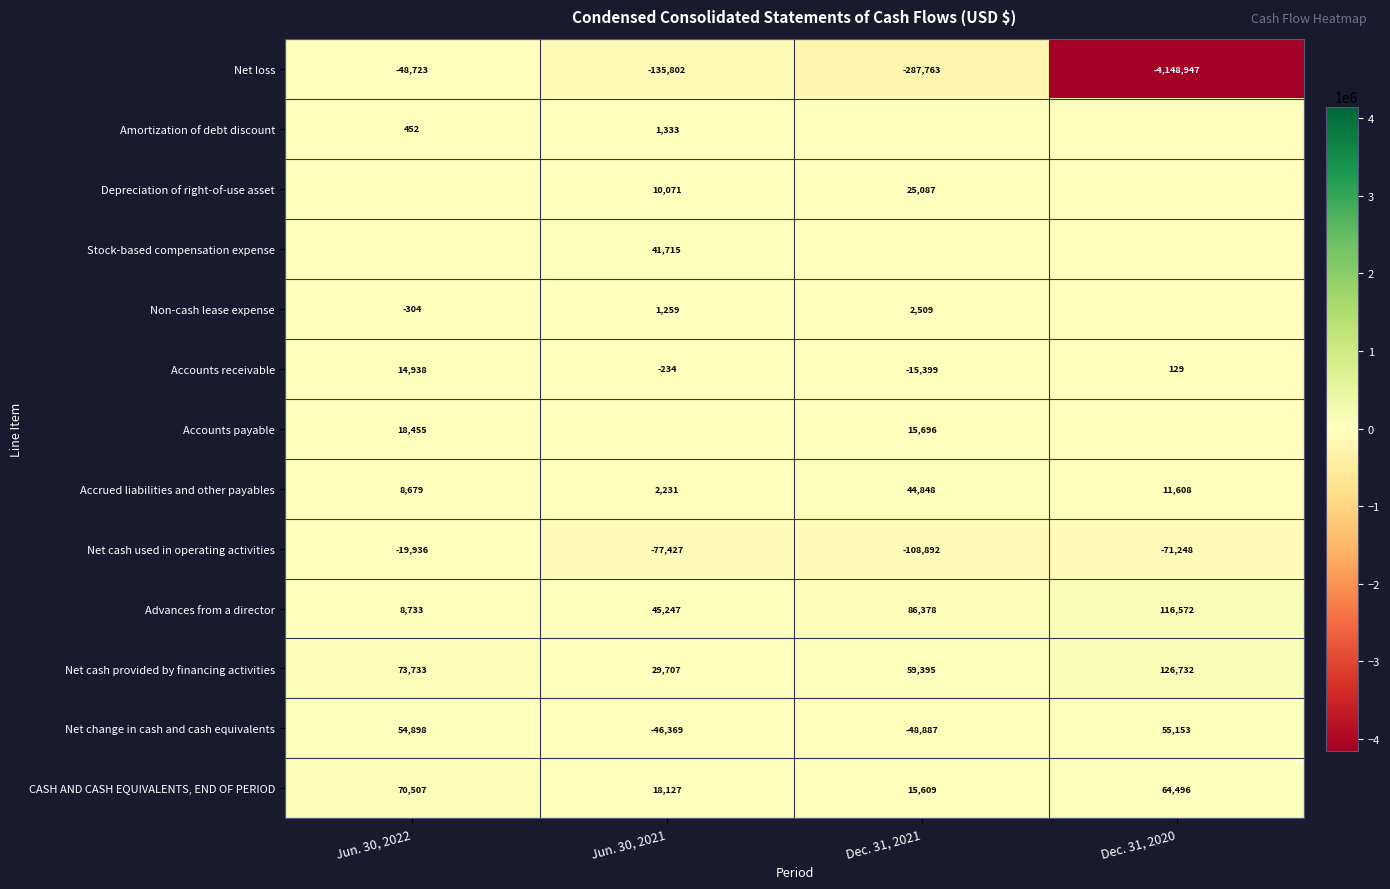

What is the difference between the highest and lowest values at Jun. 30, 2022?

122456